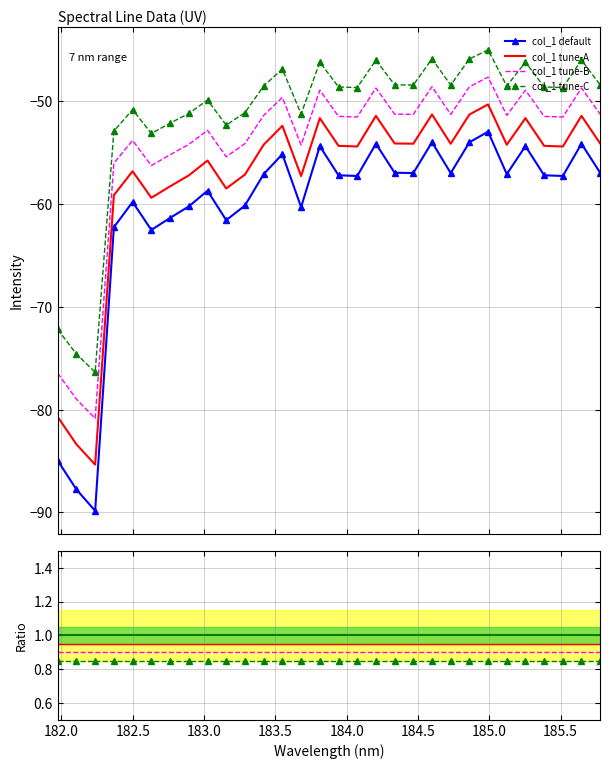

At which category does the chart reach its minimum across all series?

182.2359681898